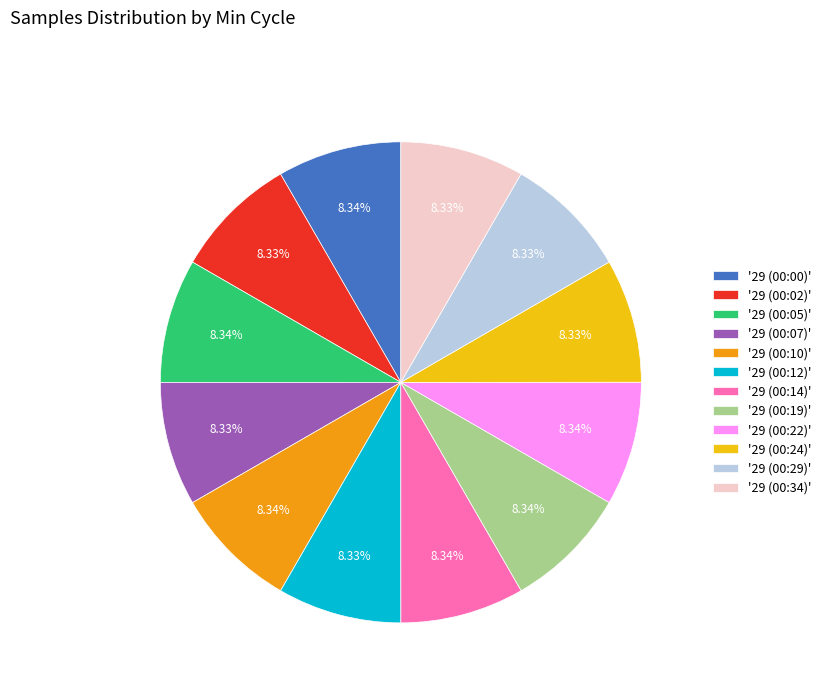

Approximately how many times larger is the value at '29 (00:24)' compared to '29 (00:10)'?

1.0